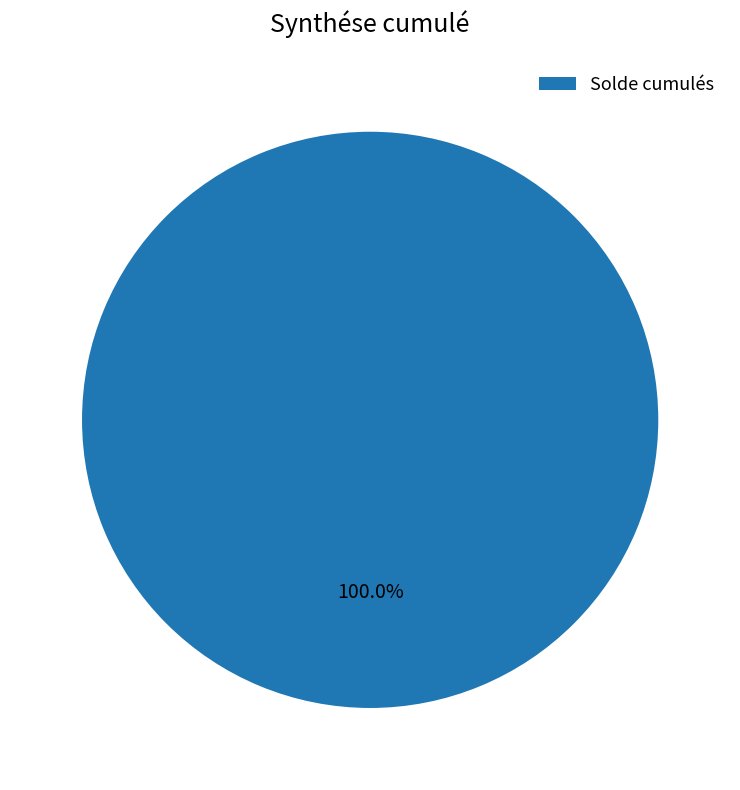

Does Solde cumulés account for over 50% of the chart?

Yes